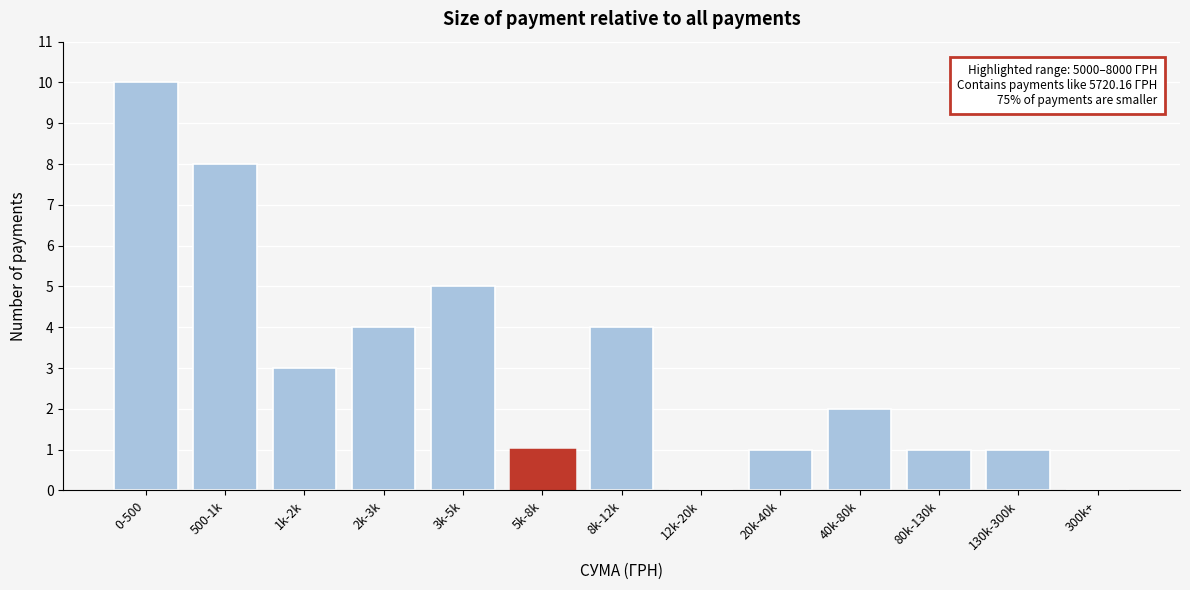

Reading left to right, transcribe all the data shown in this chart.

0-500=10	500-1k=8	1k-2k=3	2k-3k=4	3k-5k=5	5k-8k=1	8k-12k=4	12k-20k=0	20k-40k=1	40k-80k=2	80k-130k=1	130k-300k=1	300k+=0